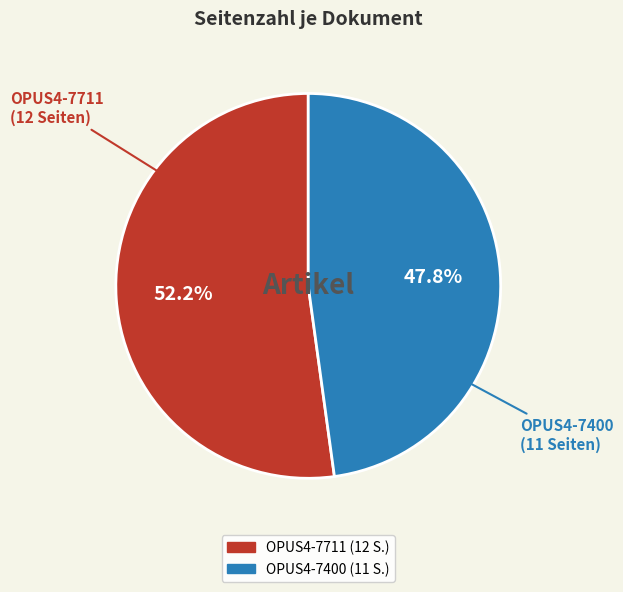

Is OPUS4-7711 the majority of the pie?

Yes